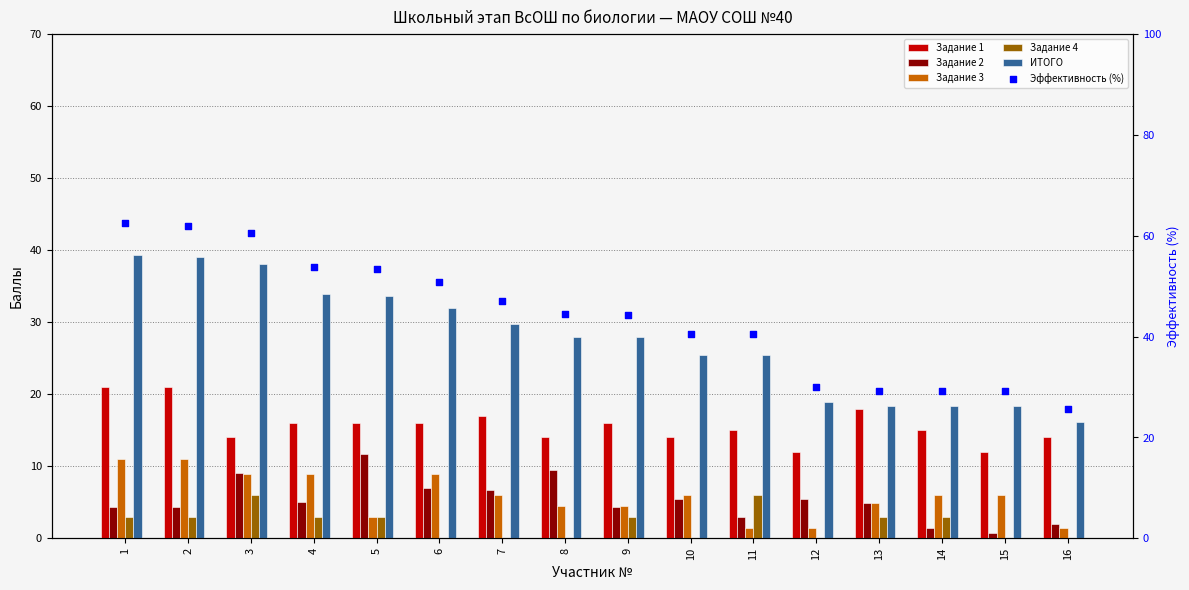

What is the total value across all series at 2?

140.3